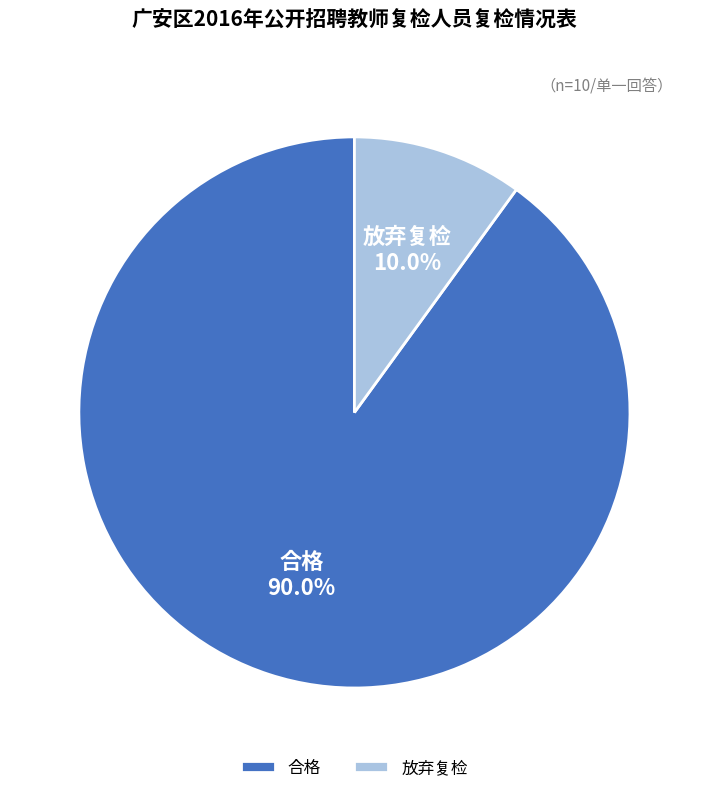

Rank the categories by value from highest to lowest.

合格, 放弃复检